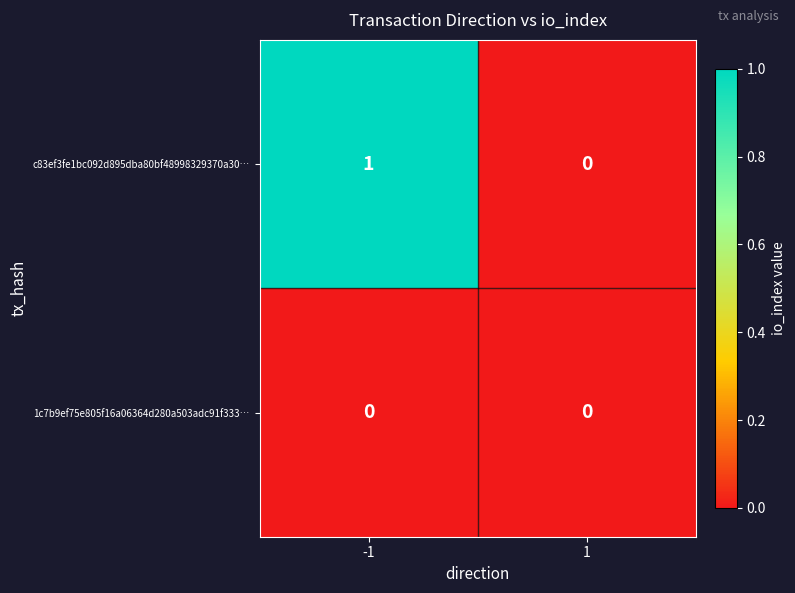

Which series has the largest total across all categories?

c83ef3fe1bc092d895dba80bf48998329370a30…